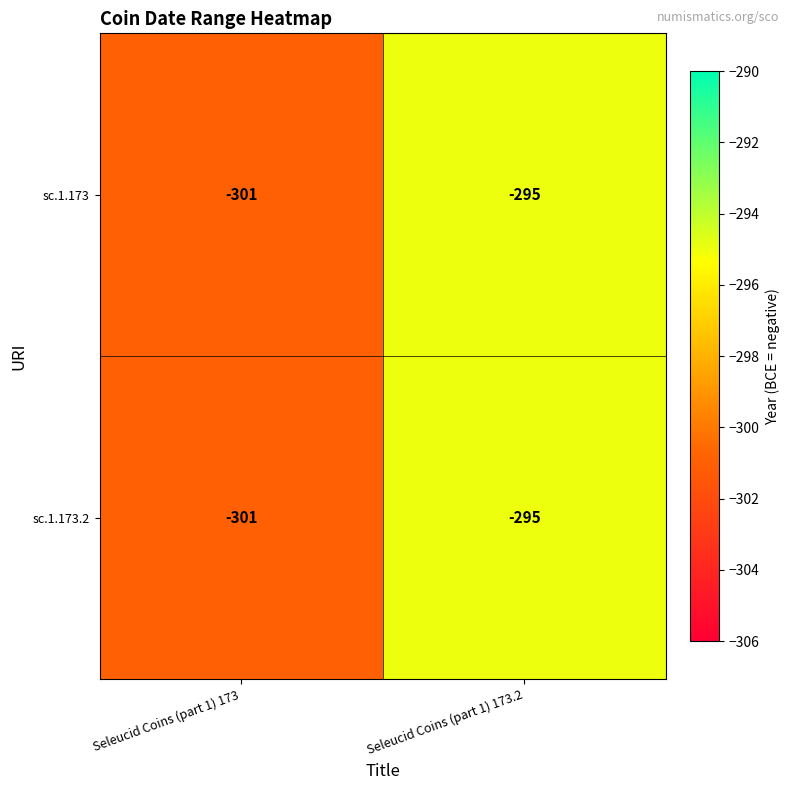

True or false: sc.1.173 has a value of -135 at Seleucid Coins (part 1) 173.

False